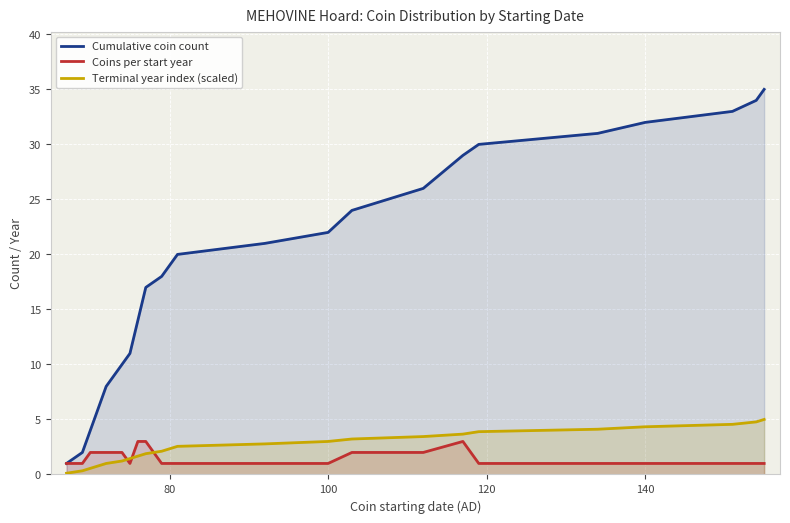

List the series in order of their peak value, highest first.

Cumulative coin count, Terminal year index (scaled), Coins per start year